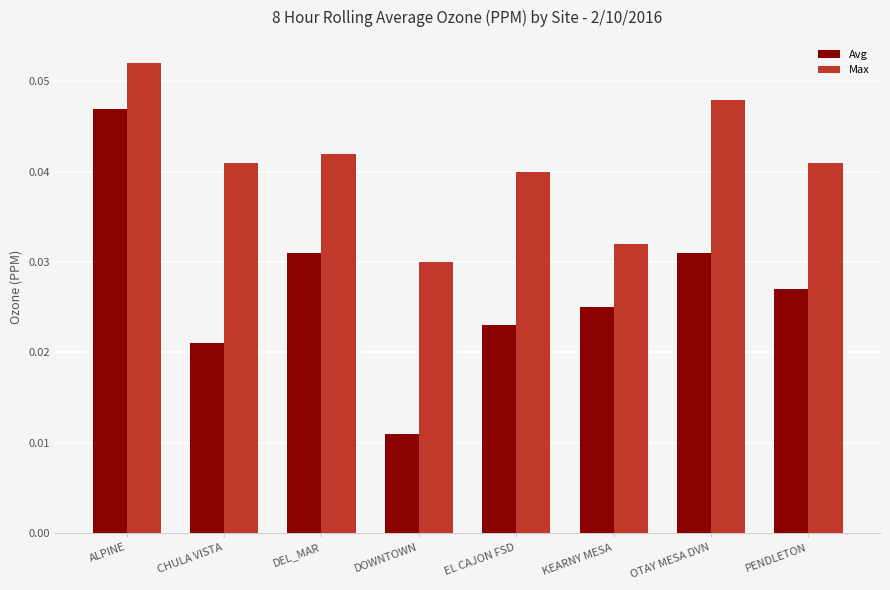

Which series changed the most between DEL_MAR and OTAY MESA DVN?

Max